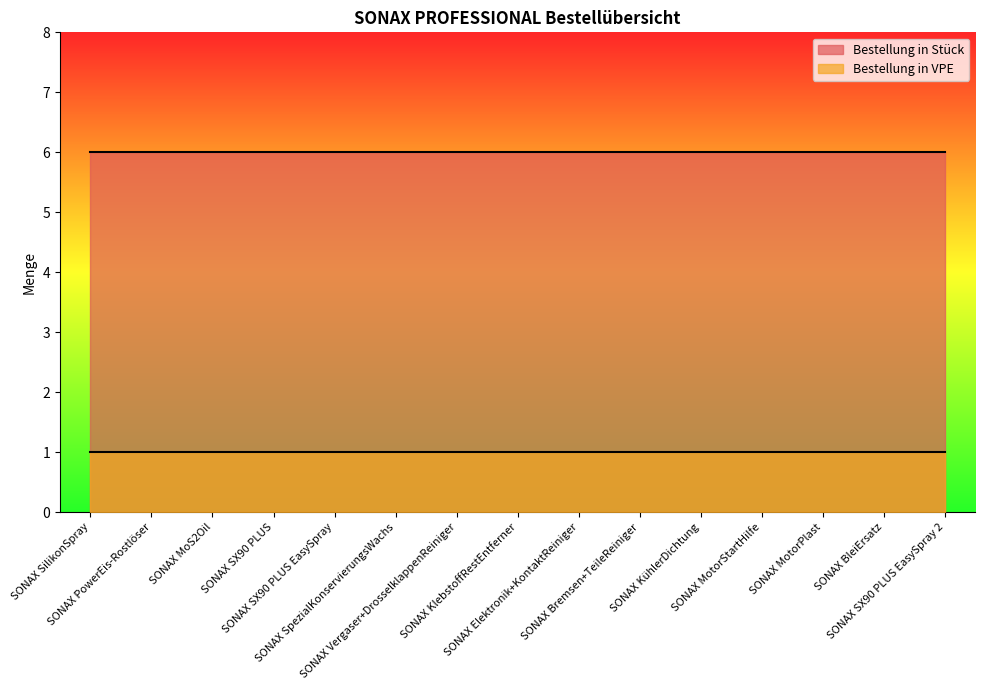

What is the sum of the Bestellung in Stück values at SONAX SX90 PLUS and SONAX KlebstoffRestEntferner?

12